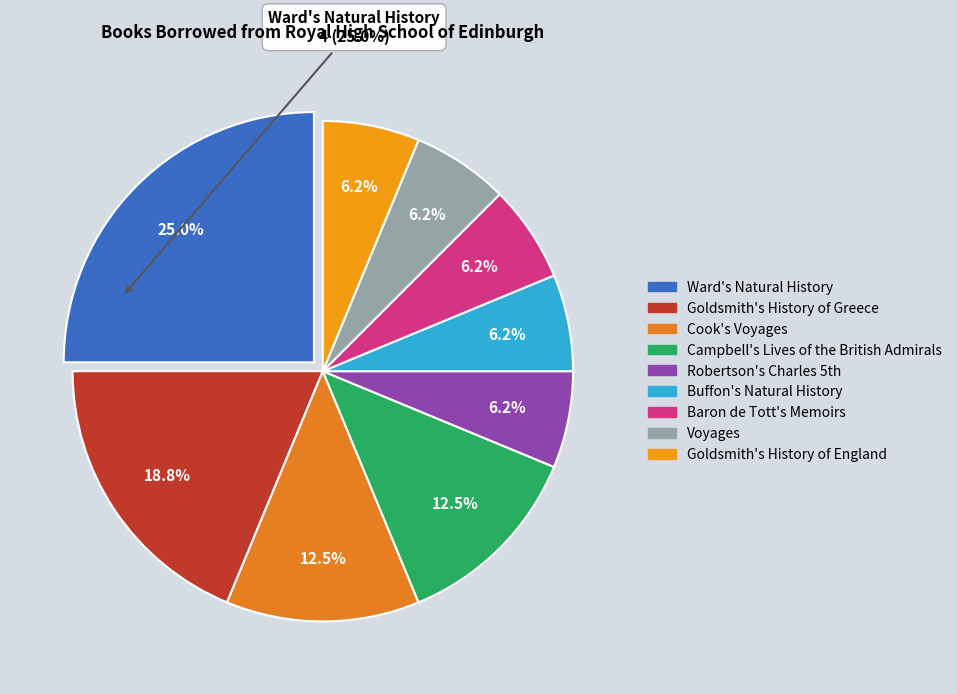

Is there any slice that represents more than half of the pie?

No